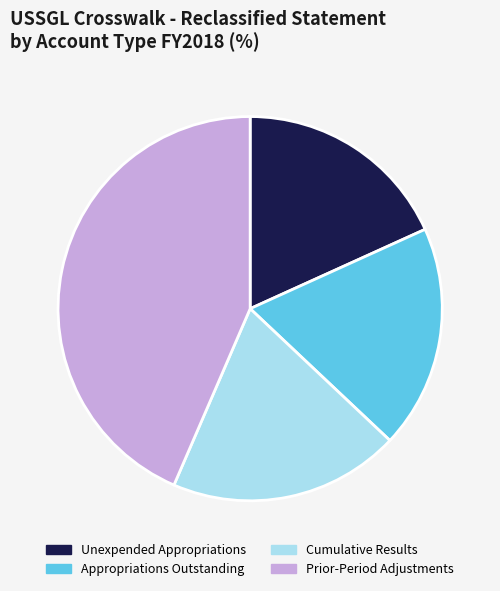

True or false: Appropriations Outstanding accounts for 7% of the total.

False